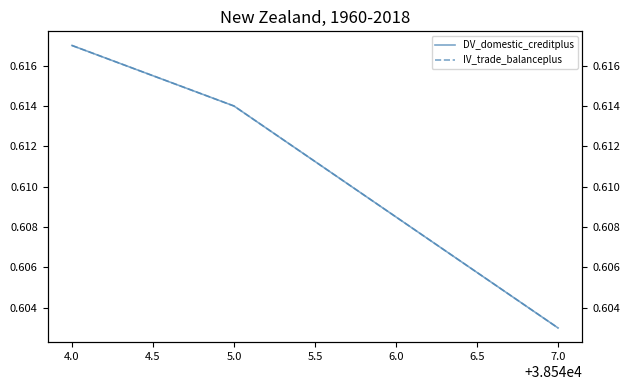

List the series in order of their peak value, lowest first.

DV_domestic_creditplus, IV_trade_balanceplus